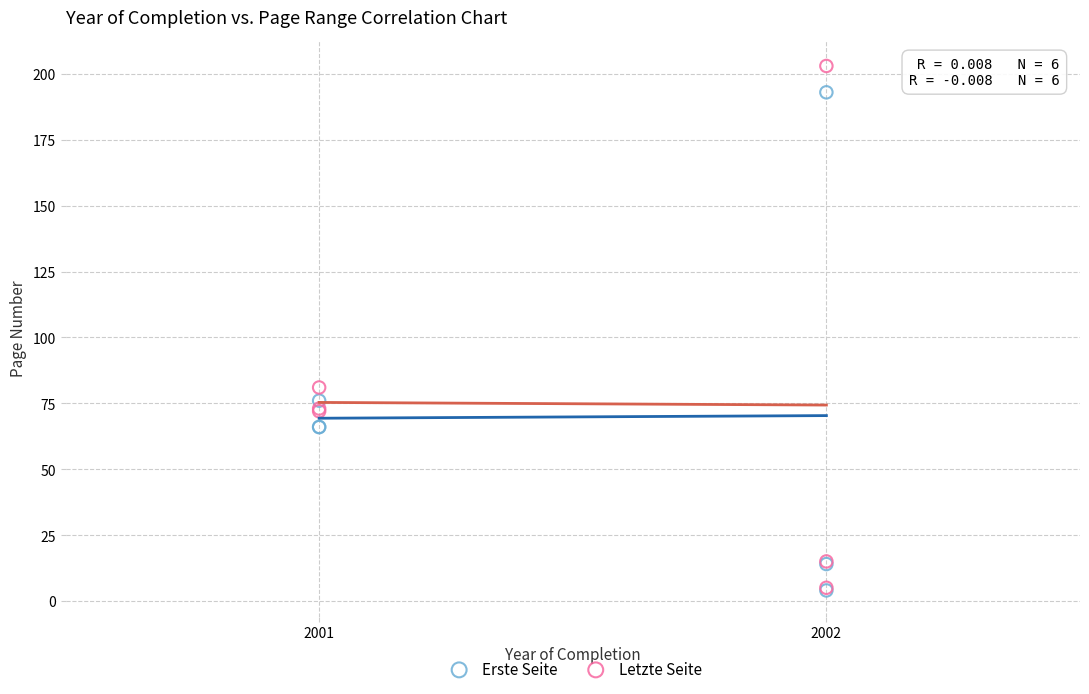

In the Erste Seite series, what Y value is closest to 98?

76